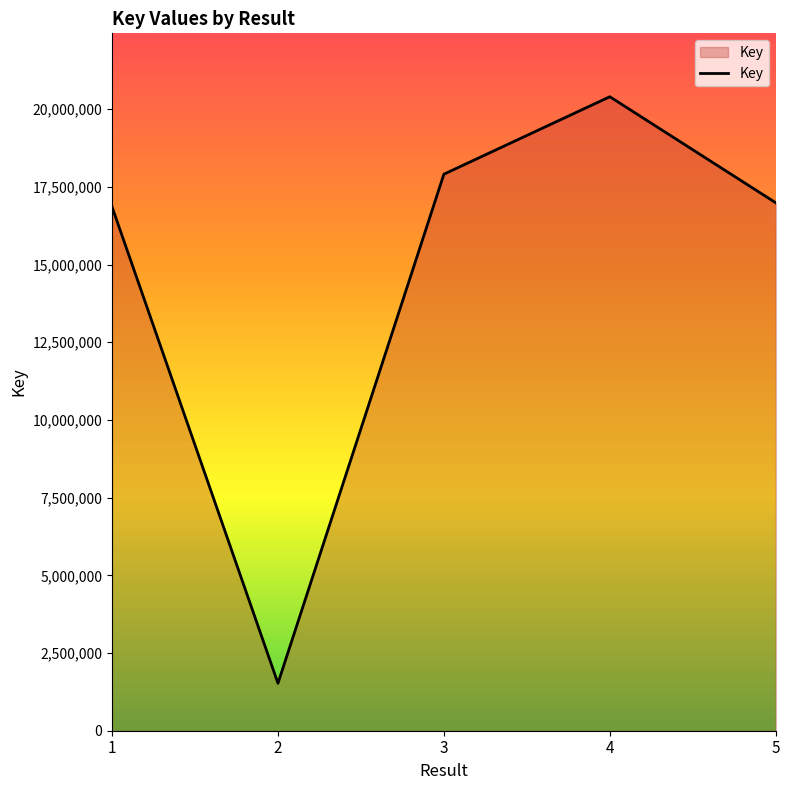

Reading left to right, what are all the values shown in this chart?

16859406	1526601	17909760	20401883	16989612